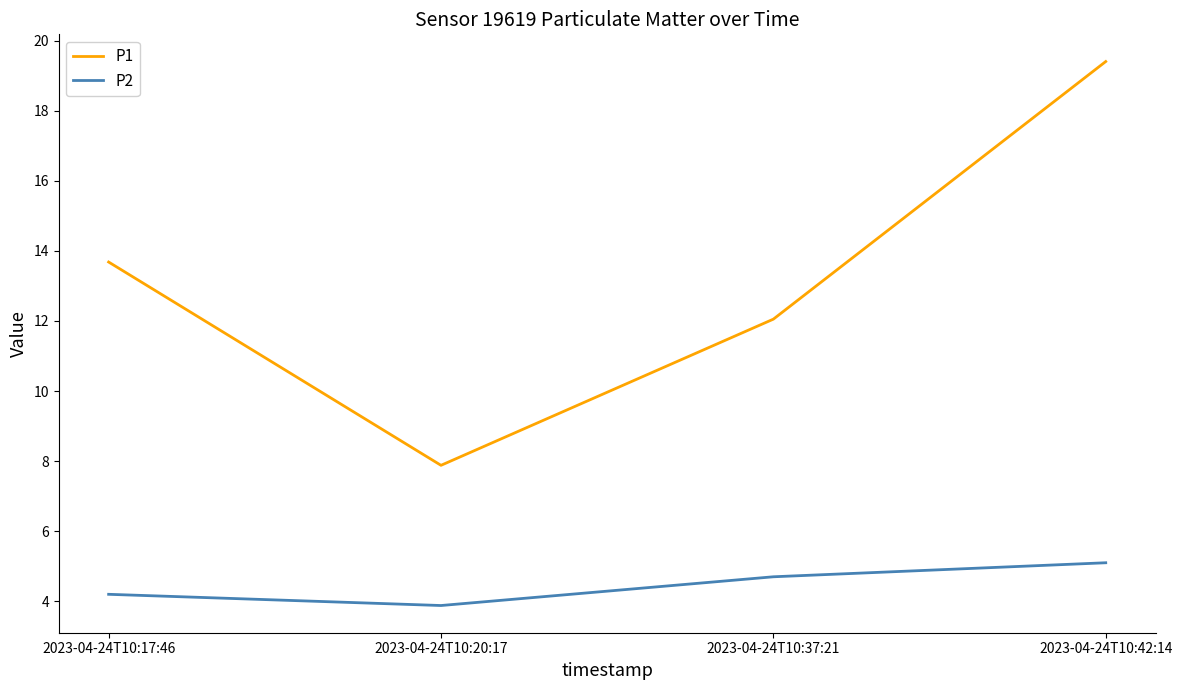

Which series changed the most between 2023-04-24T10:20:17 and 2023-04-24T10:37:21?

P1